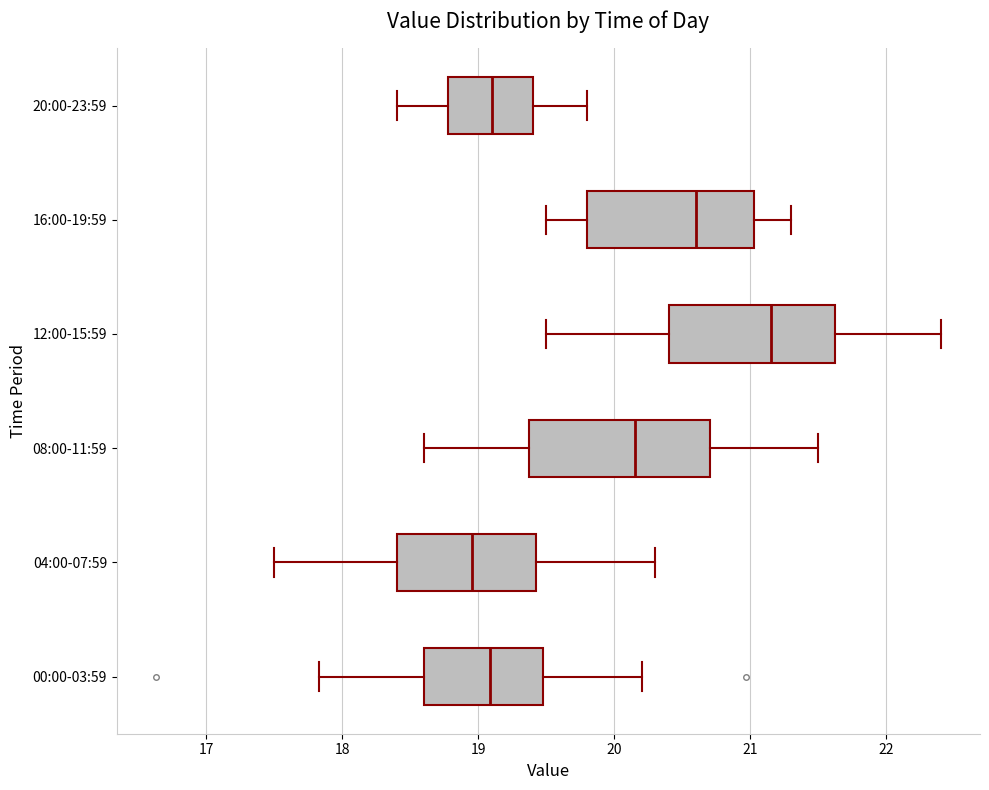

Where does the left whisker of the box for 00:00-03:59 end on the x-axis? The values are not printed on the chart, so give them approximately, as read against the axis.

17.8